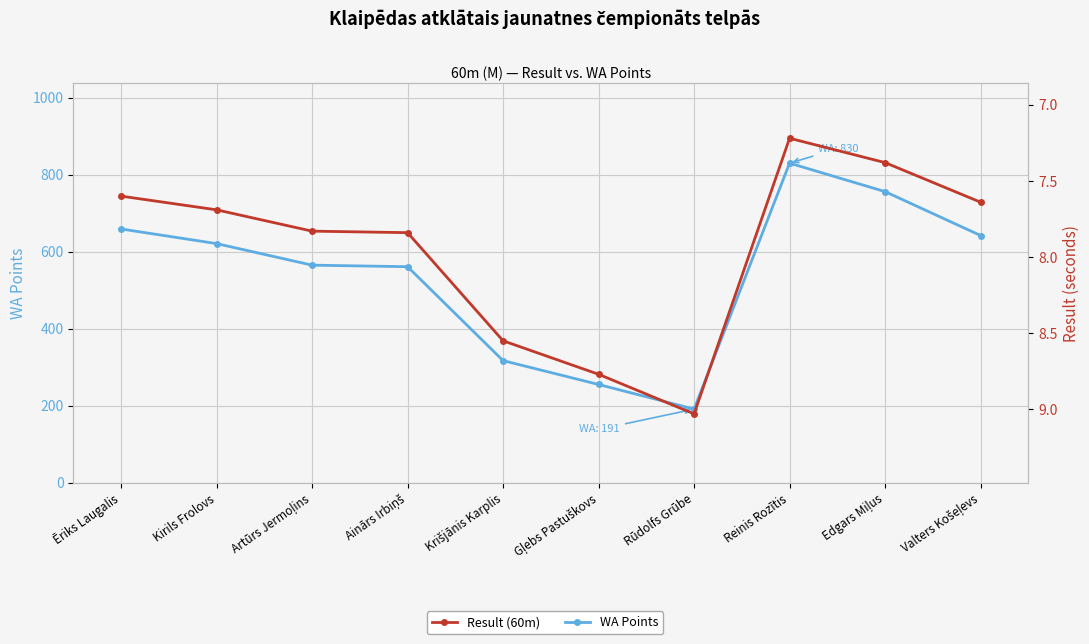

Reading left to right, list all the values displayed in this chart.

WA Points: 659.0	621.0	565.0	561.0	317.0	255.0	191.0	830.0	756.0	642.0
Result (60m): 7.6	7.7	7.8	7.8	8.6	8.8	9.0	7.2	7.4	7.6